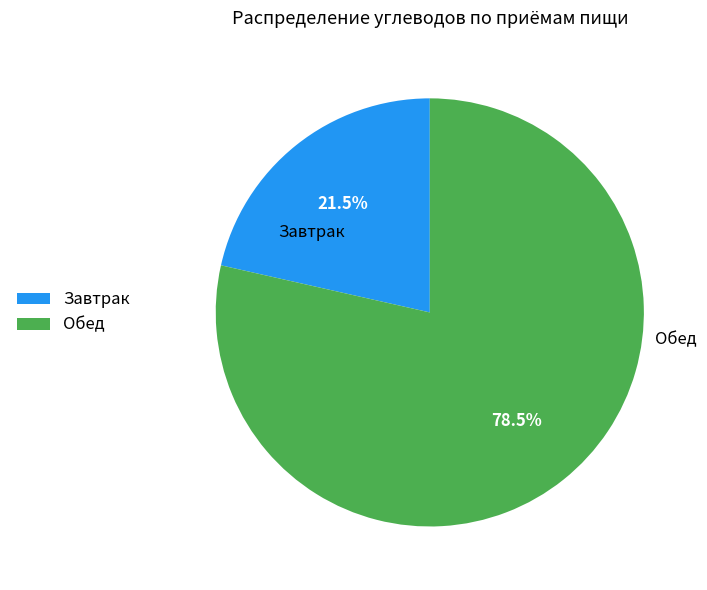

The Обед slice represents 71% of the pie. True or false?

False